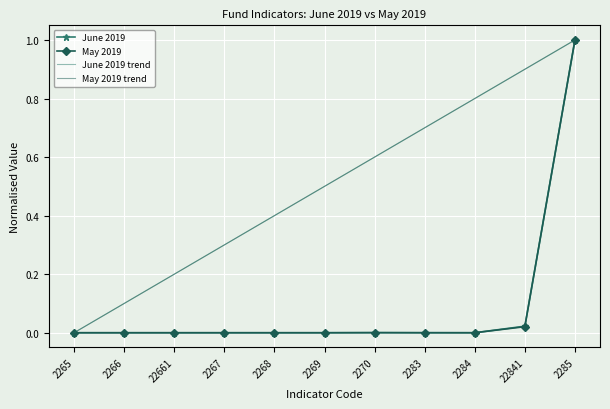

At which category is the sum across all series the highest?

2285